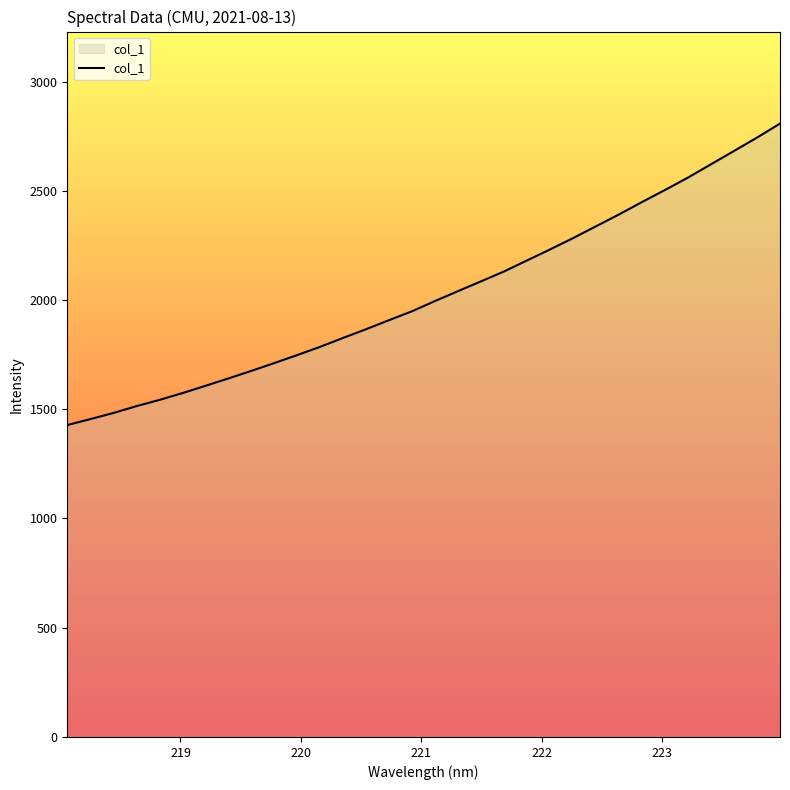

What is the smallest value displayed?

1427.6